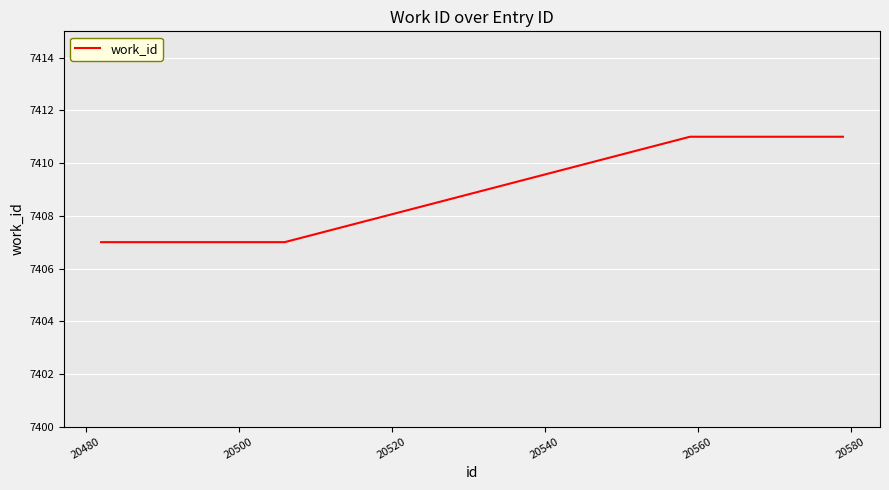

What is the difference between the second highest and minimum values?

4